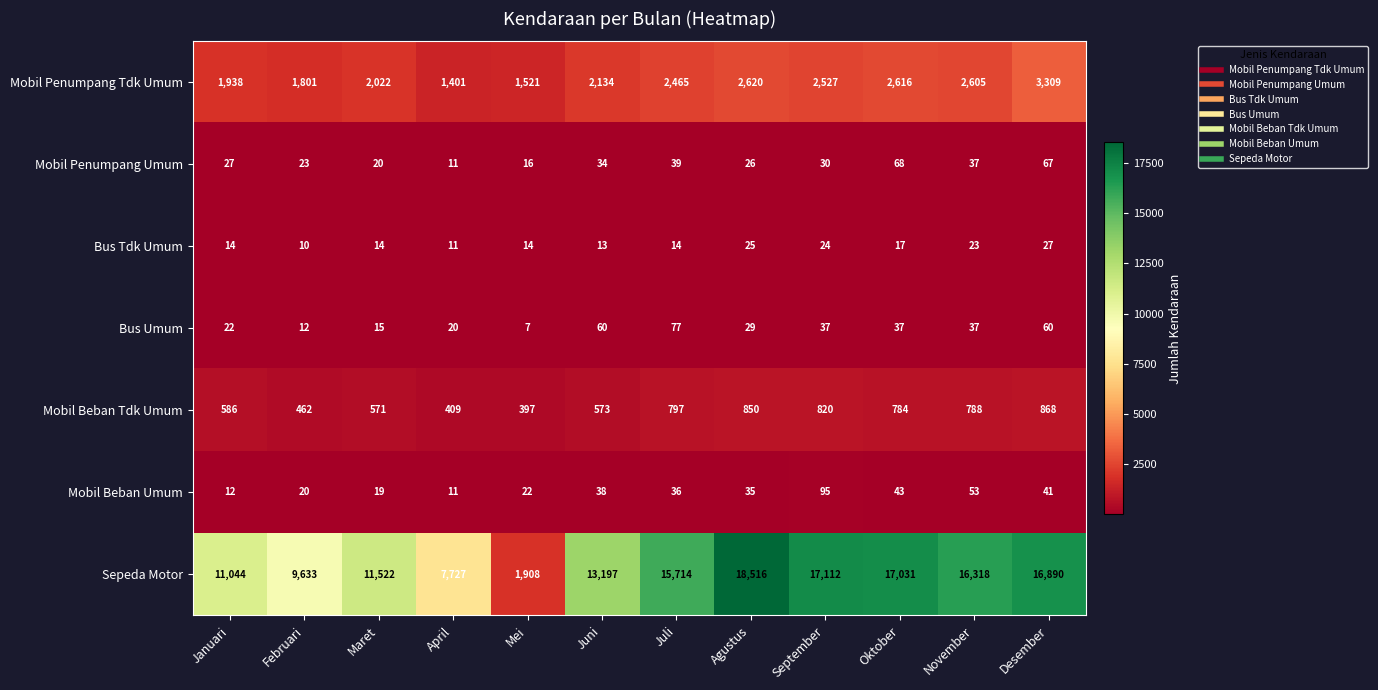

Which series has the largest total across all categories?

Sepeda Motor